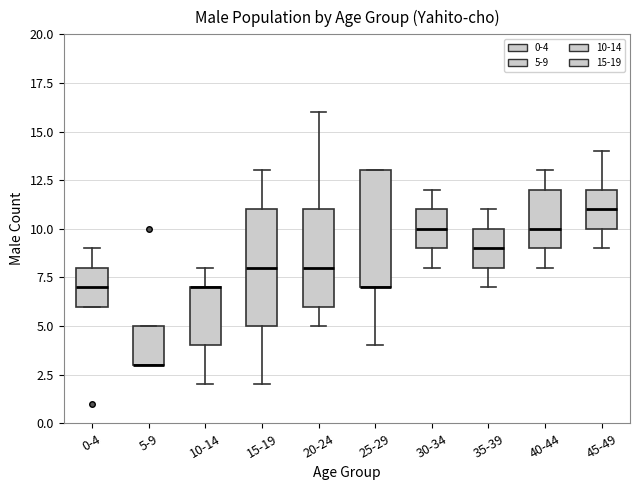

Reading left to right, transcribe this box plot: for each box, give where its median line is, the range the box spans, and where its two whiskers end, as read against the y-axis. The values are not printed on the chart, so give them approximately, as read against the axis.

0-4: median 7, box 6 to 8, whiskers 6 to 9
5-9: median 3 (drawn on the box's lower edge), box 3 to 5, whiskers 3 to 5
10-14: median 7 (drawn on the box's upper edge), box 4 to 7, whiskers 2 to 8
15-19: median 8, box 5 to 11, whiskers 2 to 13
20-24: median 8, box 6 to 11, whiskers 5 to 16
25-29: median 7 (drawn on the box's lower edge), box 7 to 13, whiskers 4 to 13
30-34: median 10, box 9 to 11, whiskers 8 to 12
35-39: median 9, box 8 to 10, whiskers 7 to 11
40-44: median 10, box 9 to 12, whiskers 8 to 13
45-49: median 11, box 10 to 12, whiskers 9 to 14